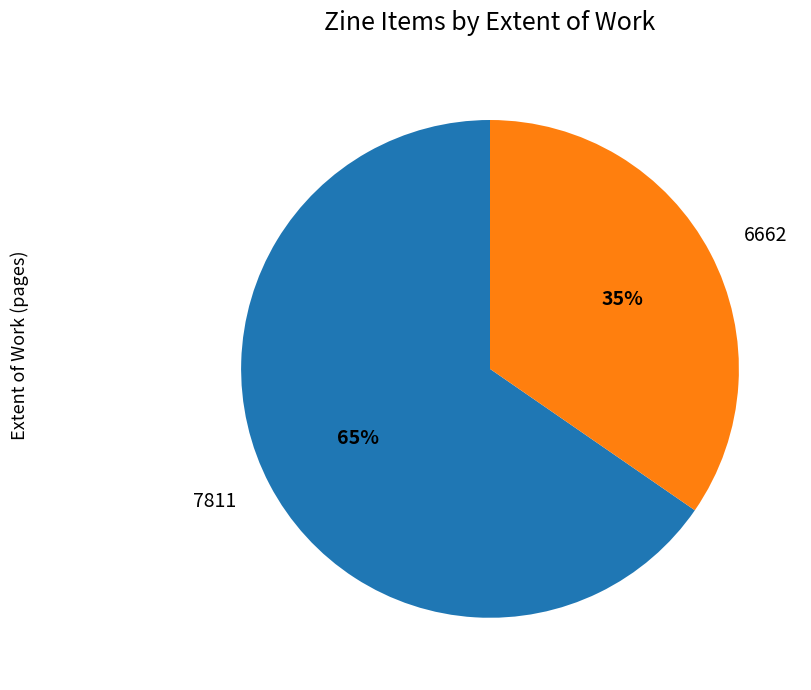

Is the sum of 7811 and 6662 greater than half?

Yes